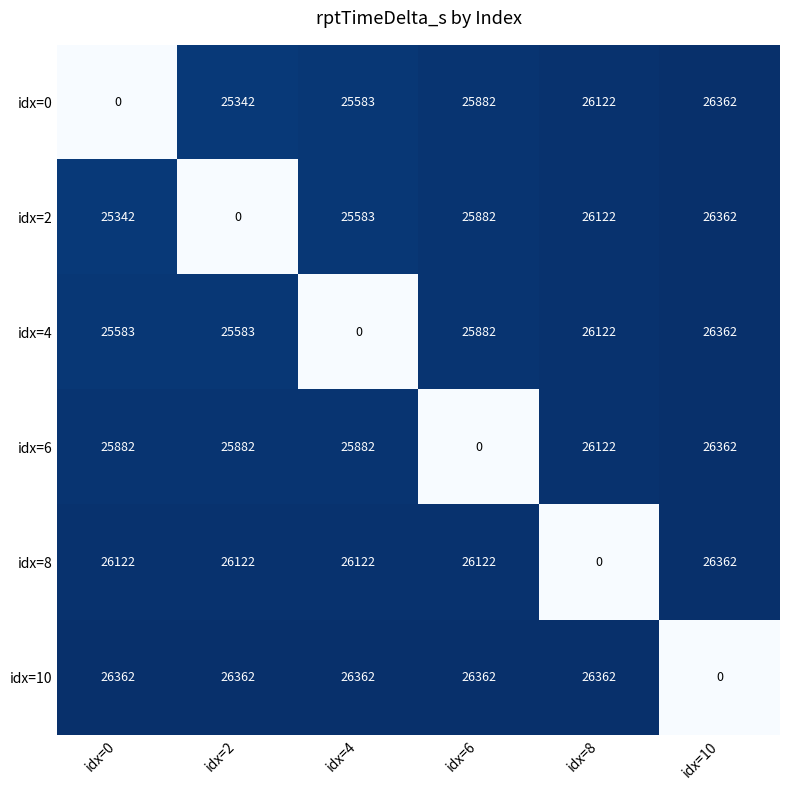

At which category is the sum across all series the highest?

idx=10